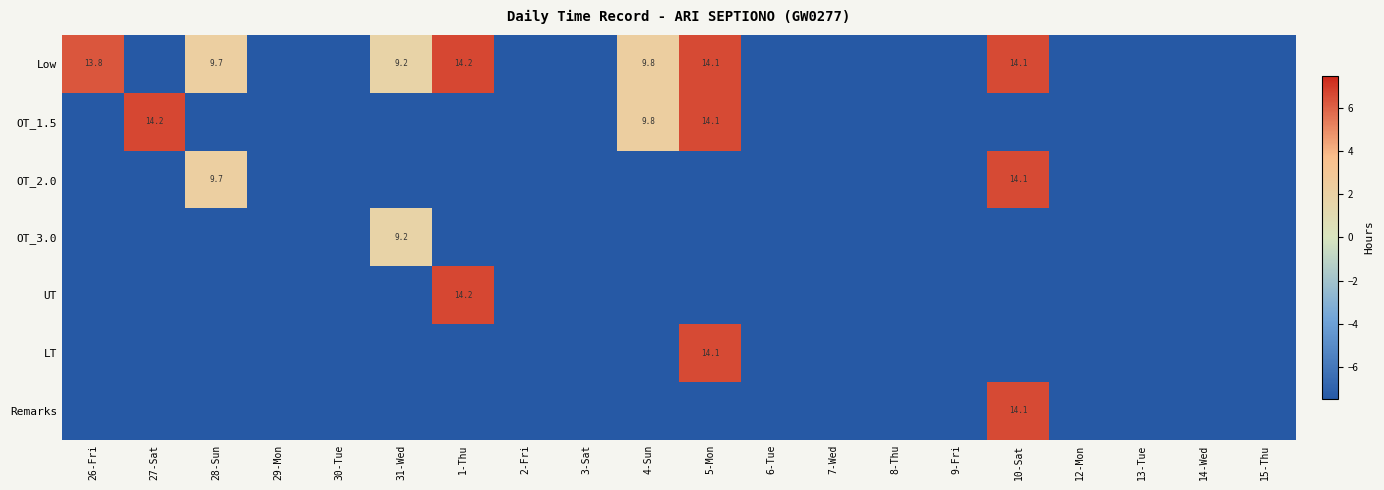

Is it true that UT equals 14.2 at 1-Thu?

True